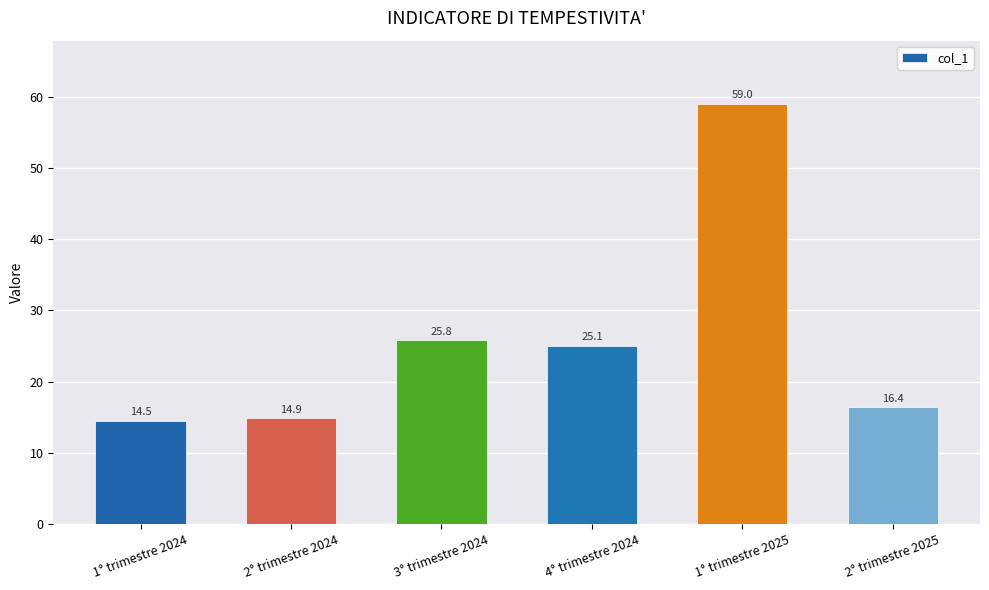

List the labels in order of value, smallest first.

1° trimestre 2024, 2° trimestre 2024, 2° trimestre 2025, 4° trimestre 2024, 3° trimestre 2024, 1° trimestre 2025